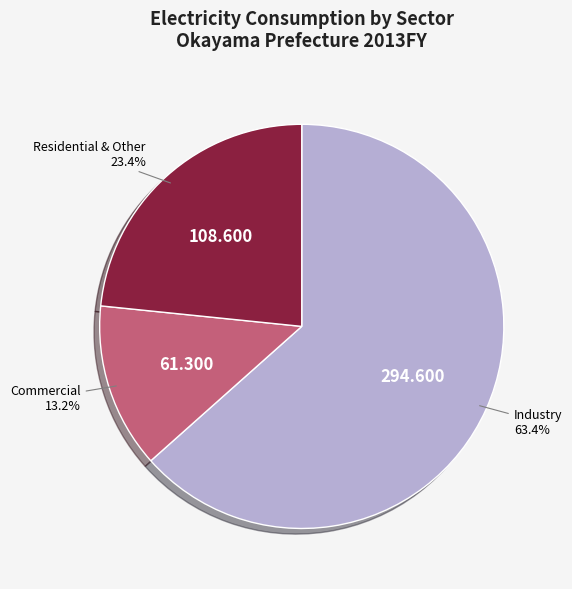

Is there a majority slice in this chart?

Yes